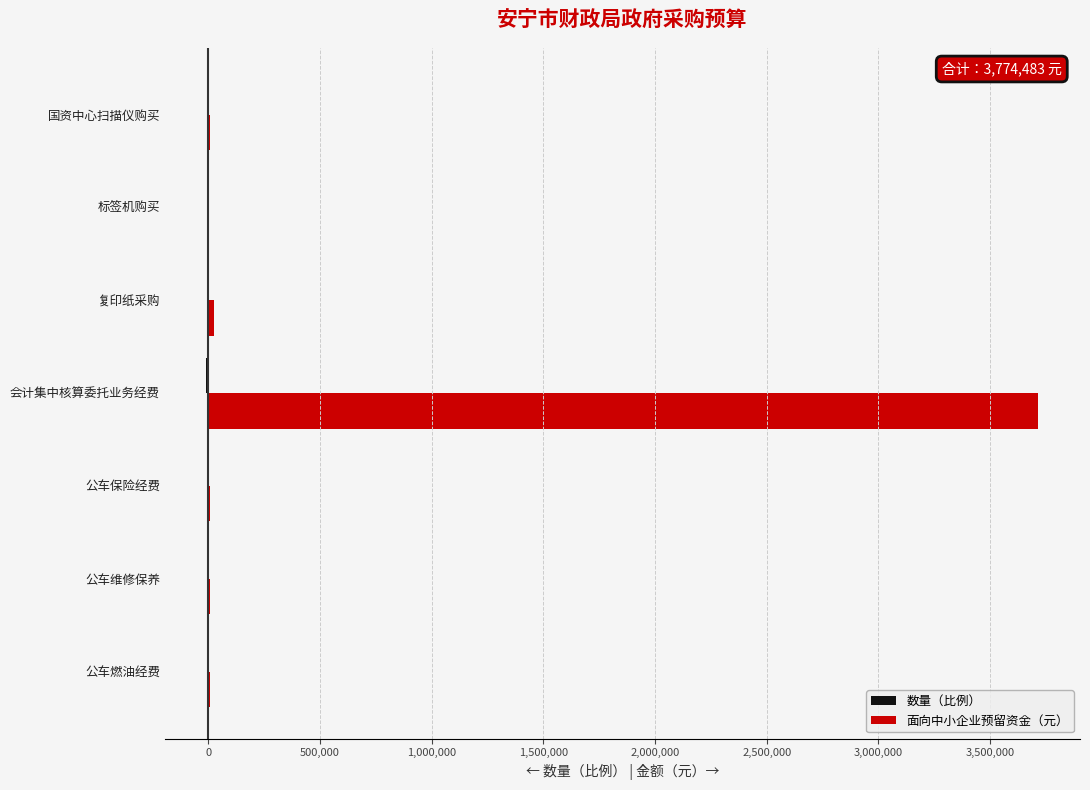

The 面向中小企业预留资金（元） series shows 2172743 at 会计集中核算委托业务经费. True or false?

False